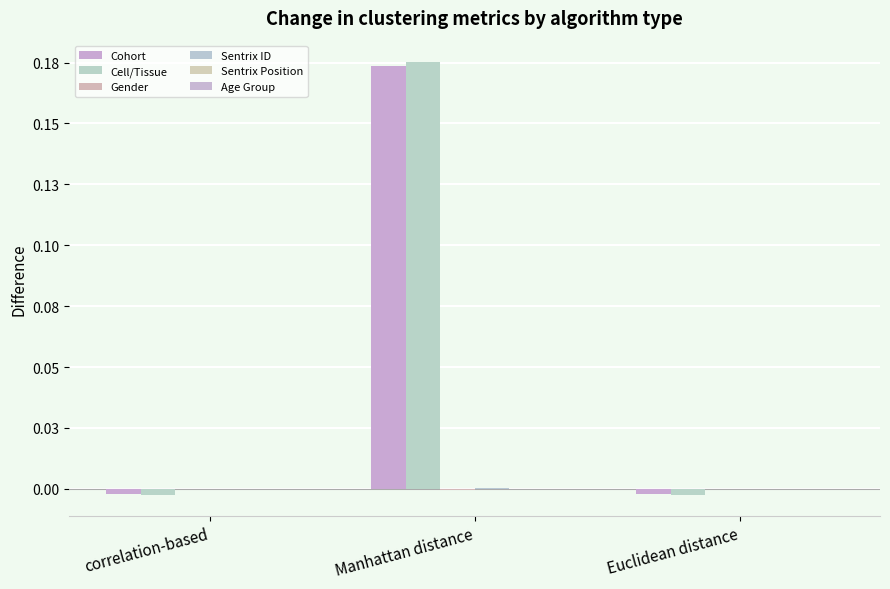

Reading left to right, list all the values displayed in this chart.

Cohort: -0.0	0.2	-0.0
Cell/Tissue: -0.0	0.2	-0.0
Gender: 0.0	-0.0	0.0
Sentrix ID: -0.0	0.0	-0.0
Sentrix Position: -0.0	-0.0	-0.0
Age Group: 0.0	-0.0	0.0